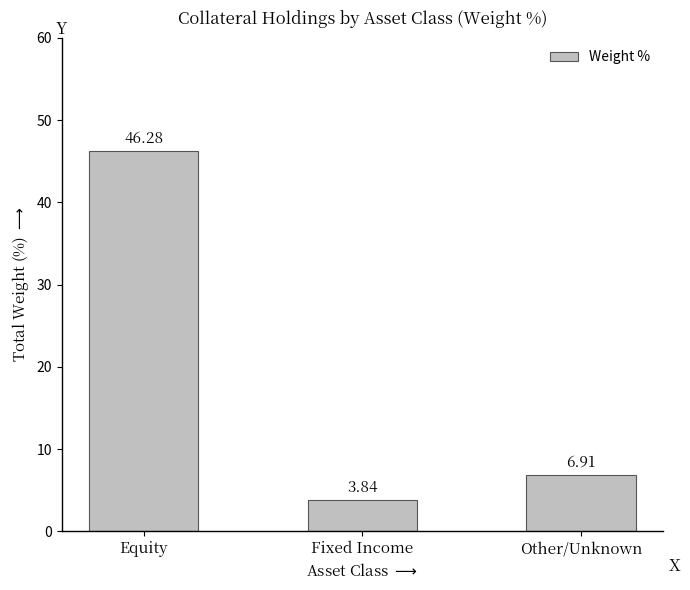

List the labels in order of value, smallest first.

Fixed Income, Other/Unknown, Equity